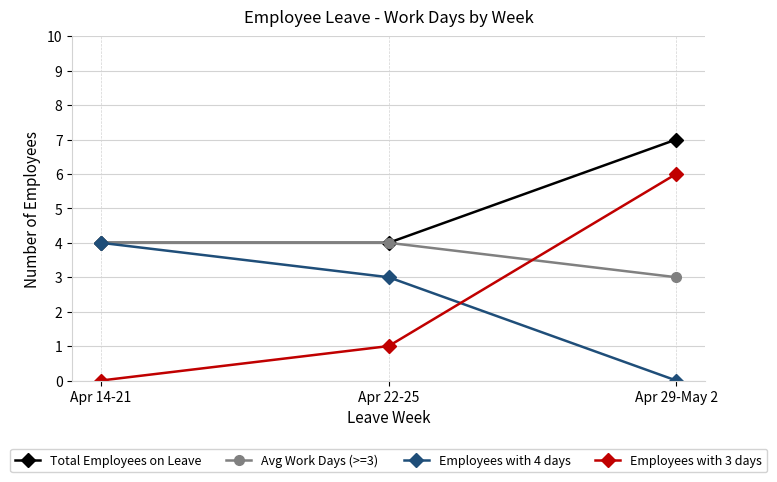

How many series are shown in this chart?

4